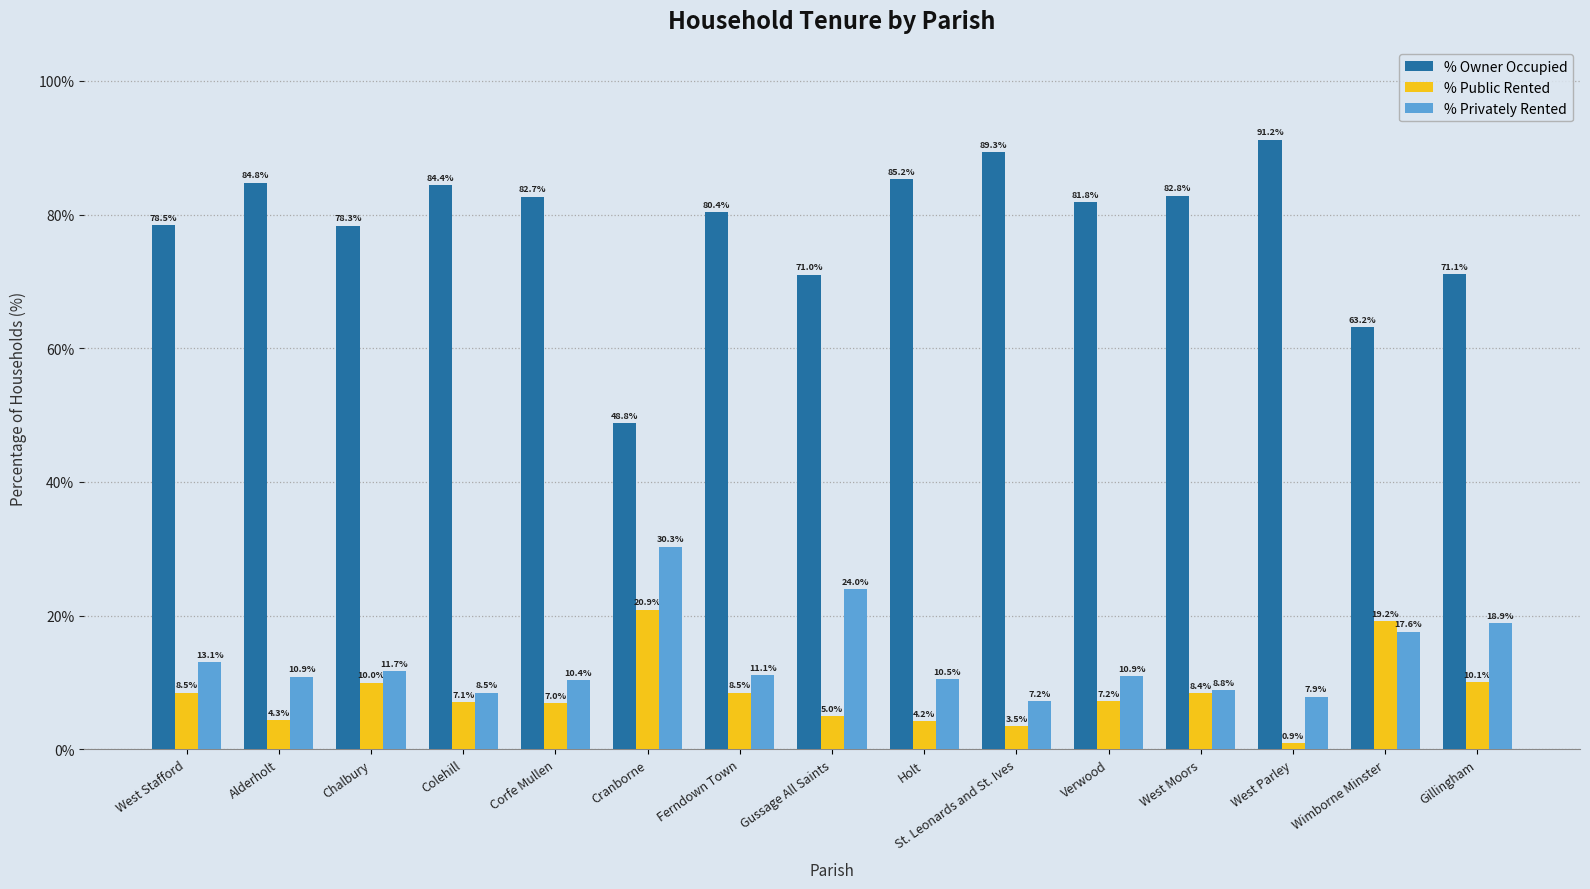

Where does the % Public Rented series first go above 7?

West Stafford